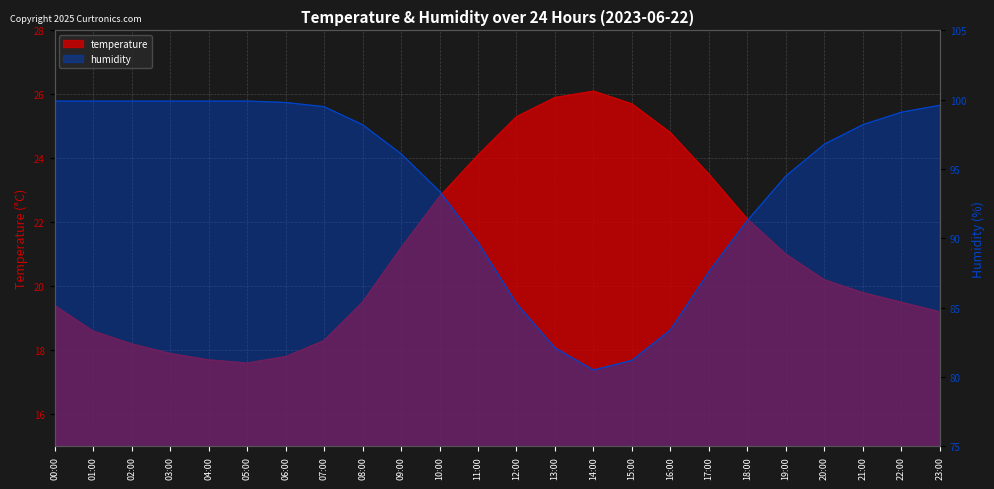

What is the difference between the maximum and minimum values in the temperature series?

8.5